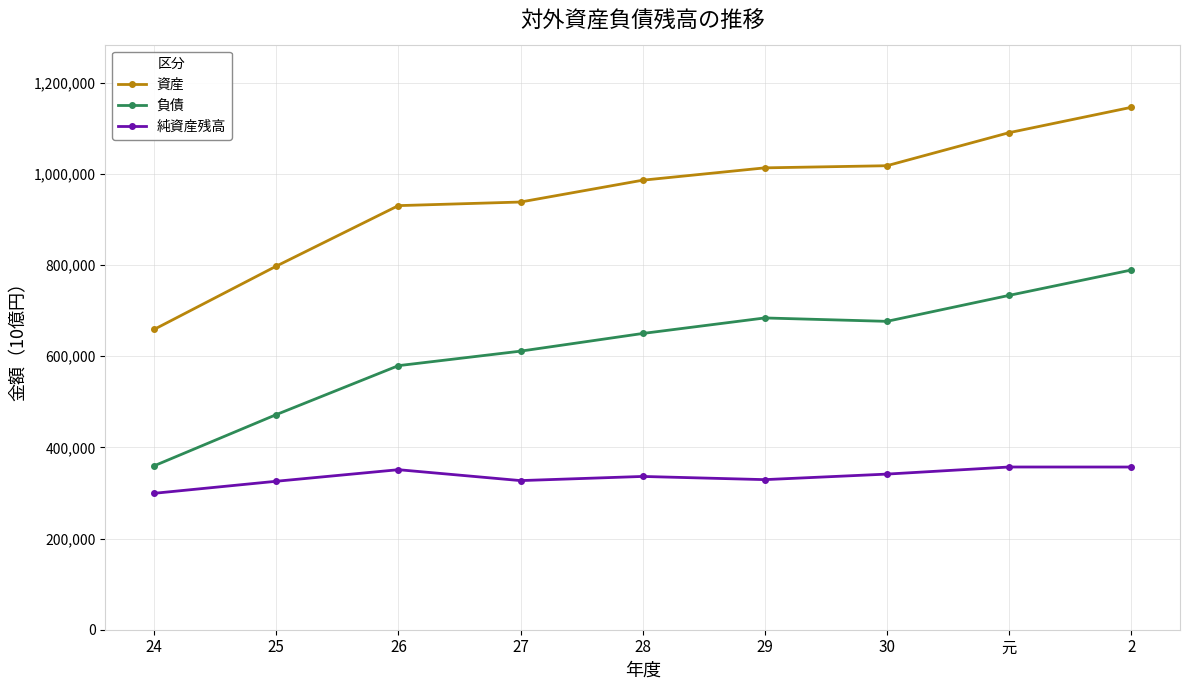

What is the difference between the highest and lowest values at 28?

649983